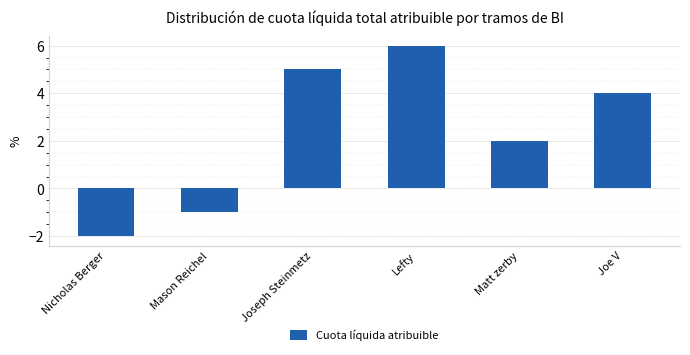

What is the label of the 3rd bar from the left?

Joseph Steinmetz